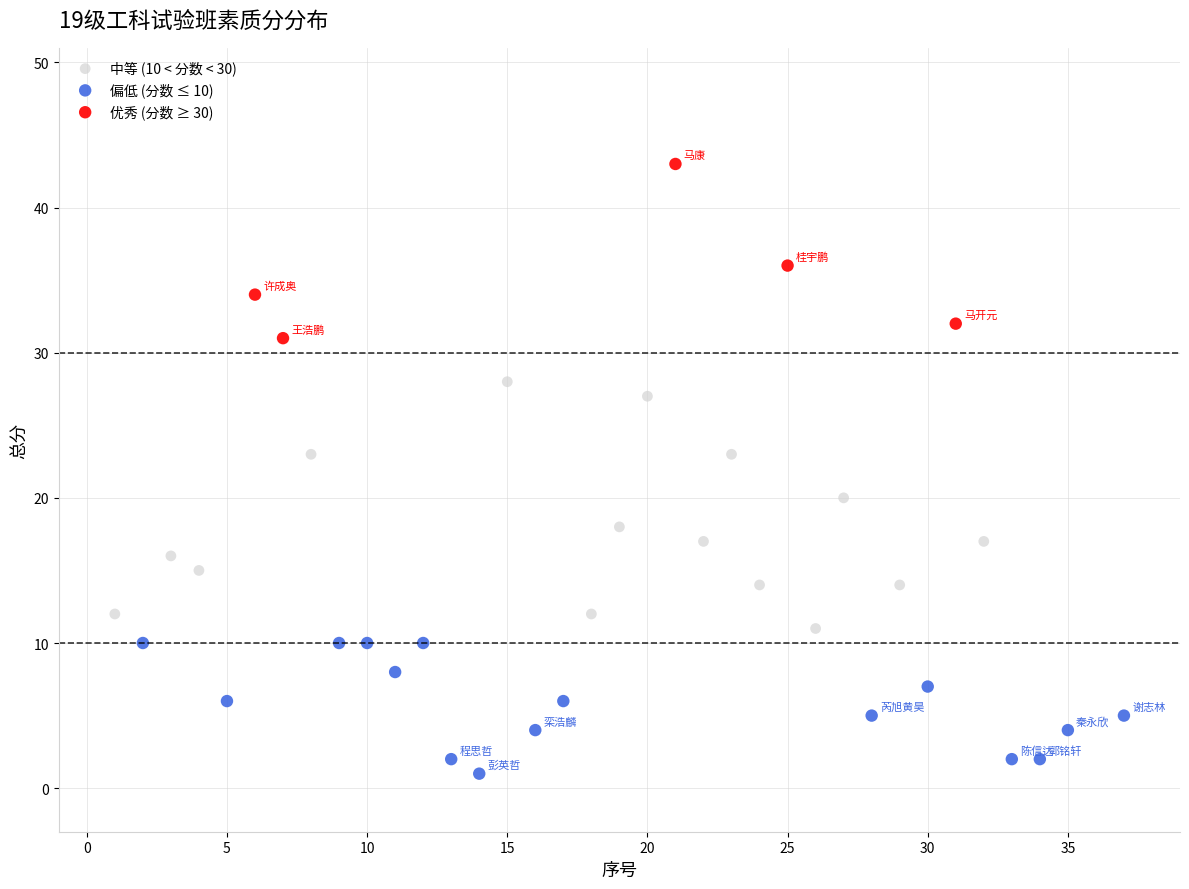

Which series reaches the maximum Y coordinate?

优秀 (分数 ≥ 30)